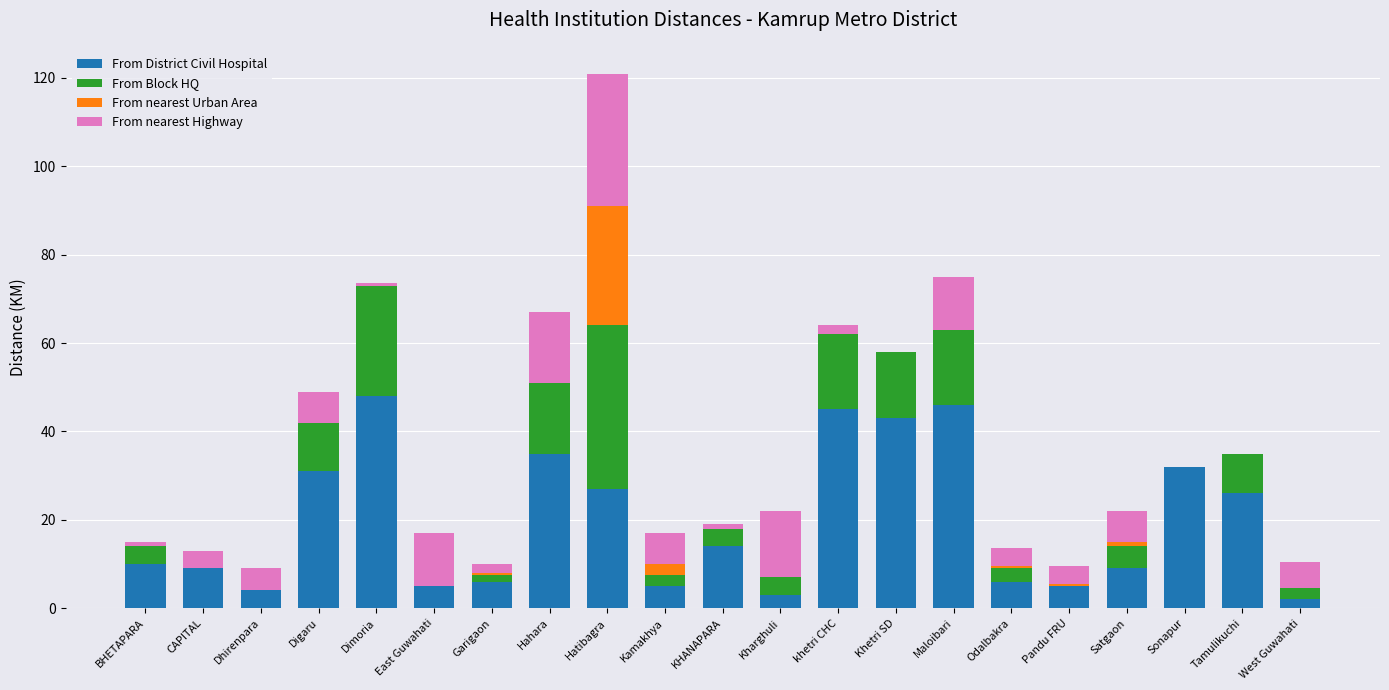

What is the highest value of the From District Civil Hospital series?

48.0